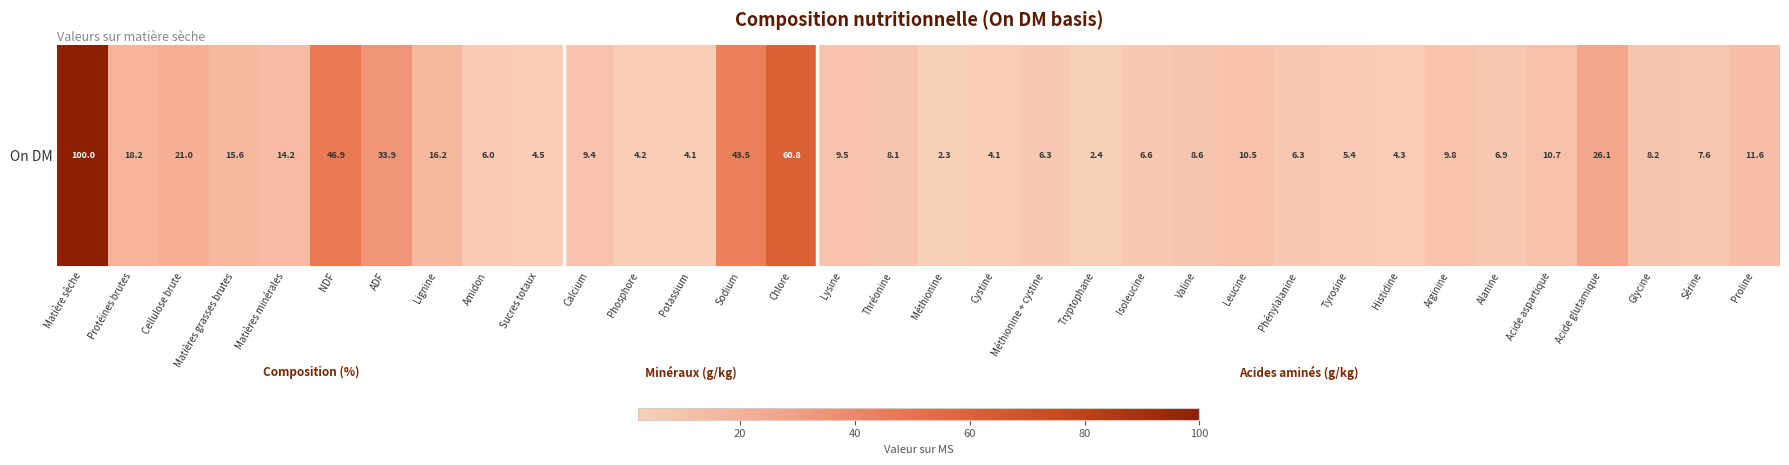

Approximately how many times larger is the value at Lysine compared to NDF?

0.2